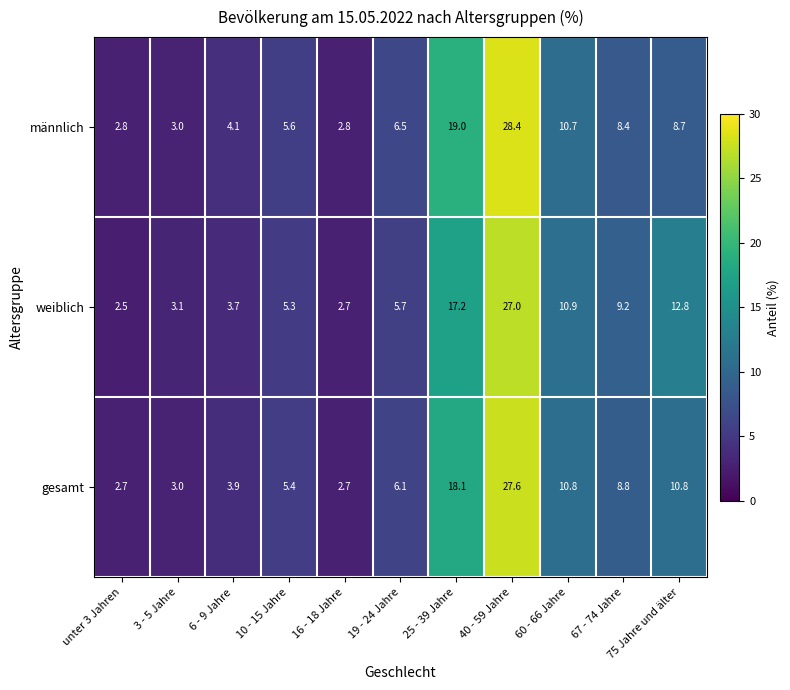

Which series has the largest range (max minus min)?

männlich